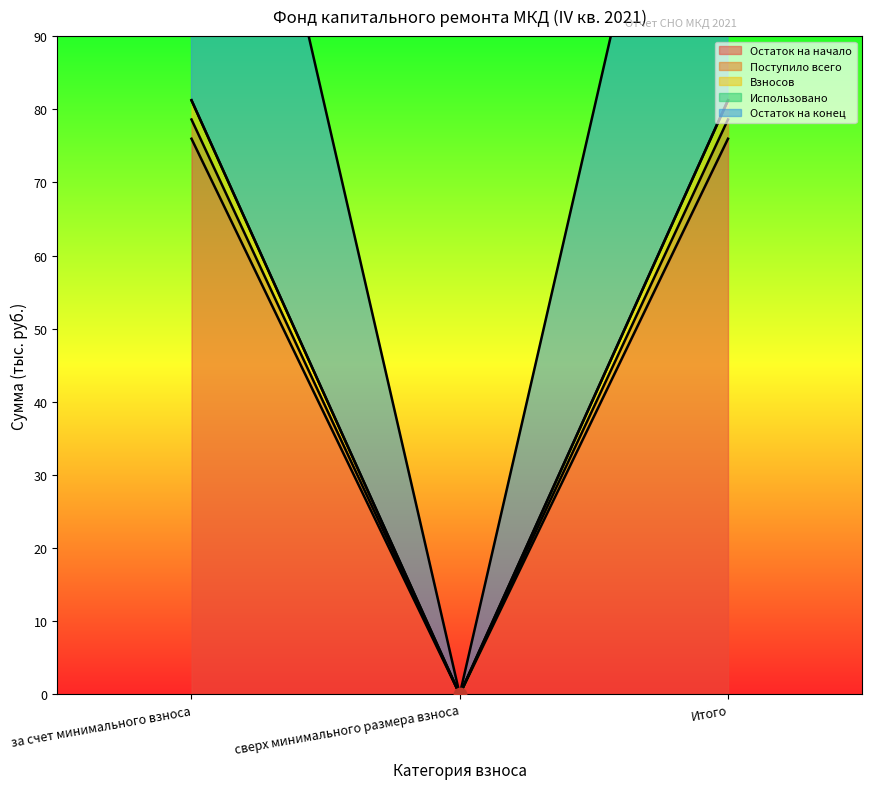

What is the total value across all series at Итого?

317.0